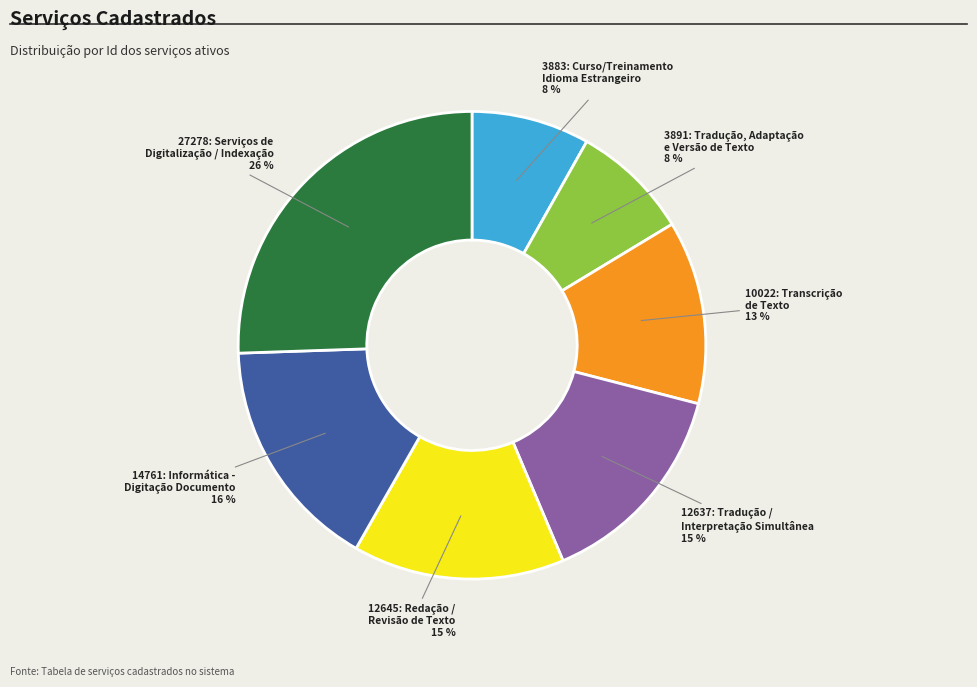

How many segments does this pie chart have?

7